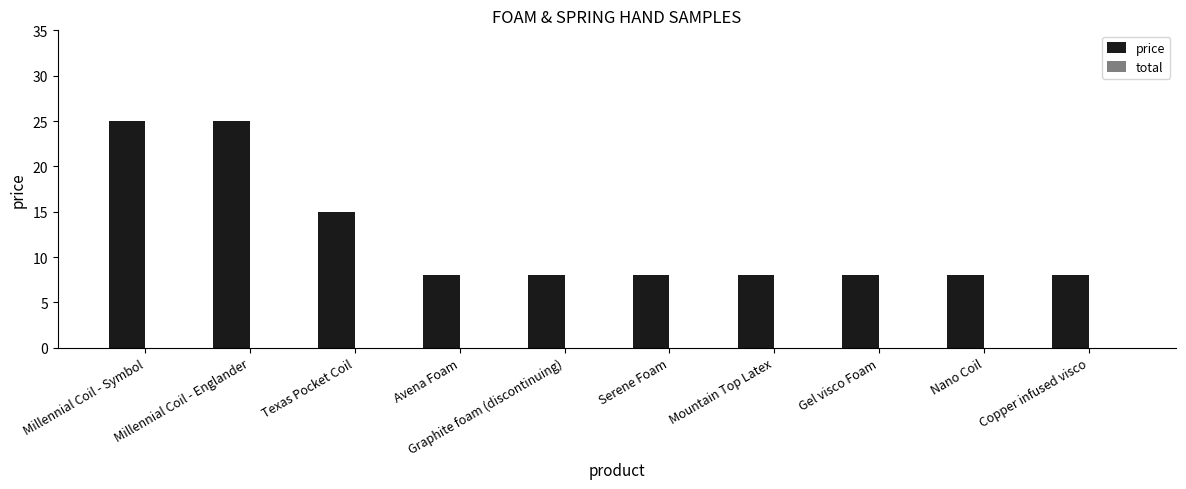

What is the change in value from Millennial Coil - Englander to Nano Coil?

-17